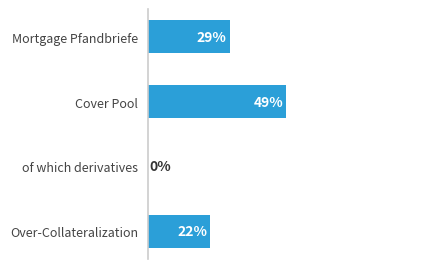

Which has a higher value, Over-Collateralization or Mortgage Pfandbriefe?

Mortgage Pfandbriefe